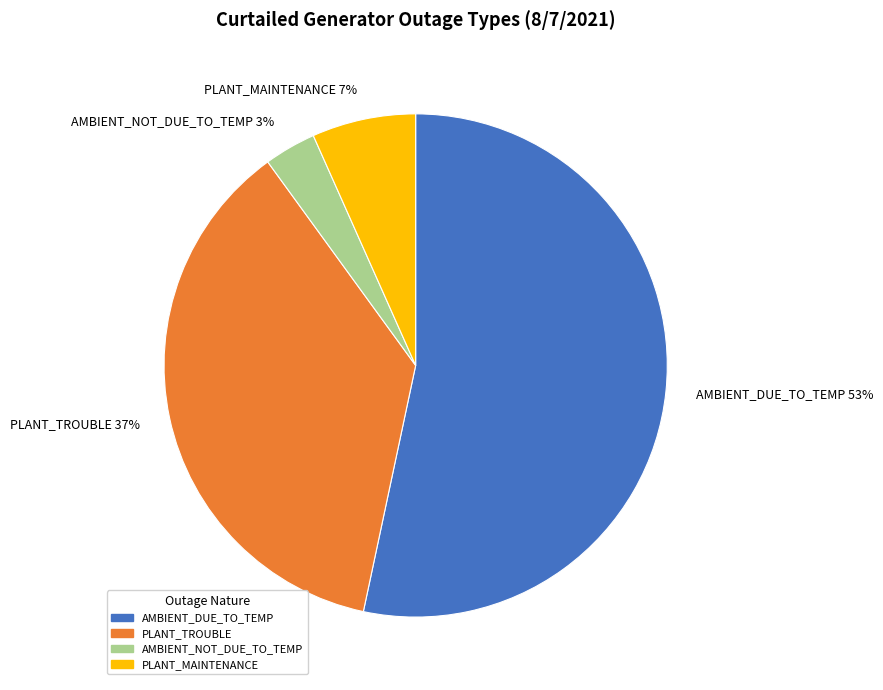

How many slices are in this pie chart?

4